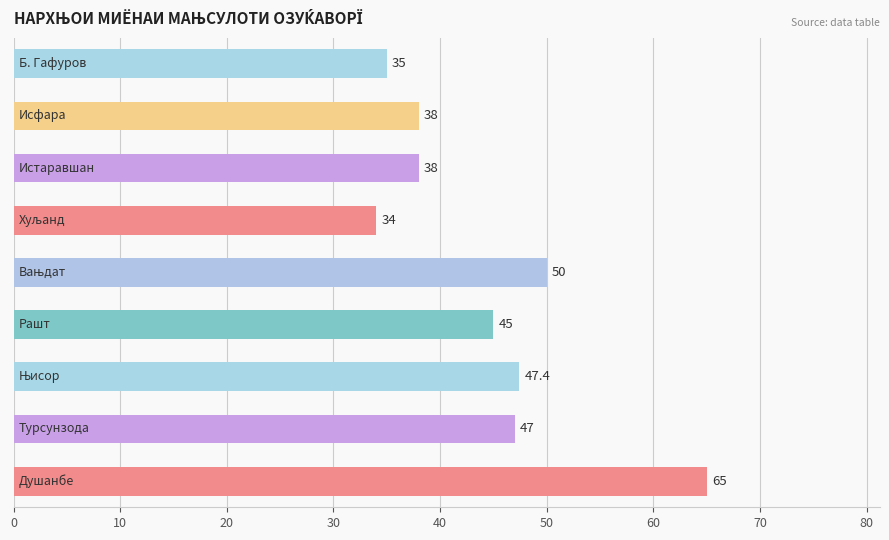

What is the minimum value shown in the chart?

34.0